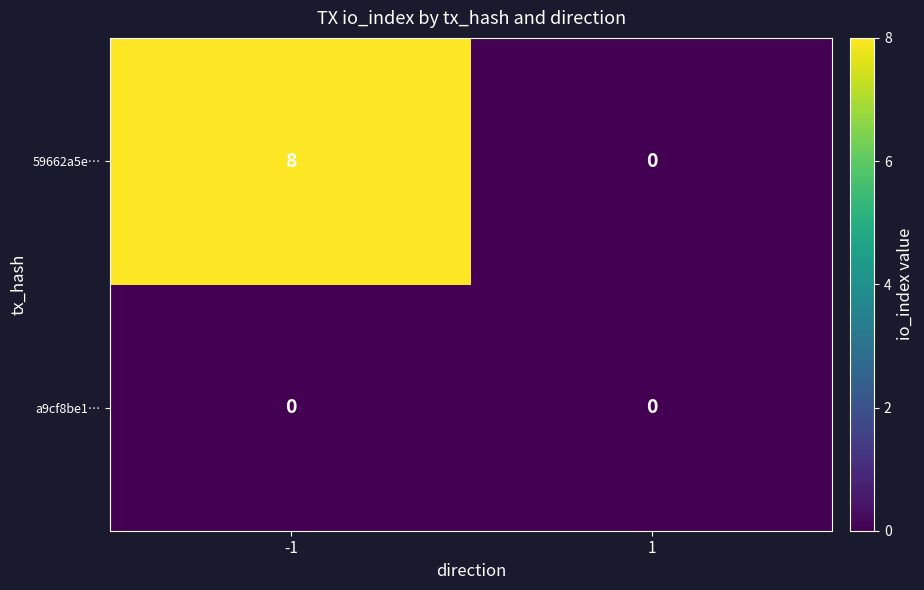

Reading right to left, what are all the values shown in this chart?

59662a5e…: 1=0	-1=8
a9cf8be1…: 1=0	-1=0